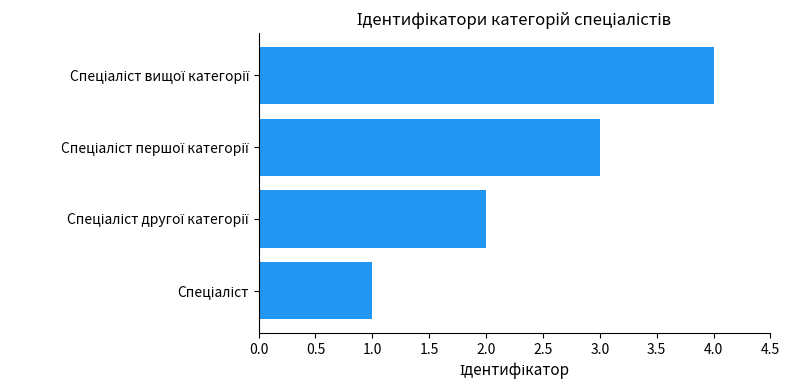

What is the sum of all values?

10